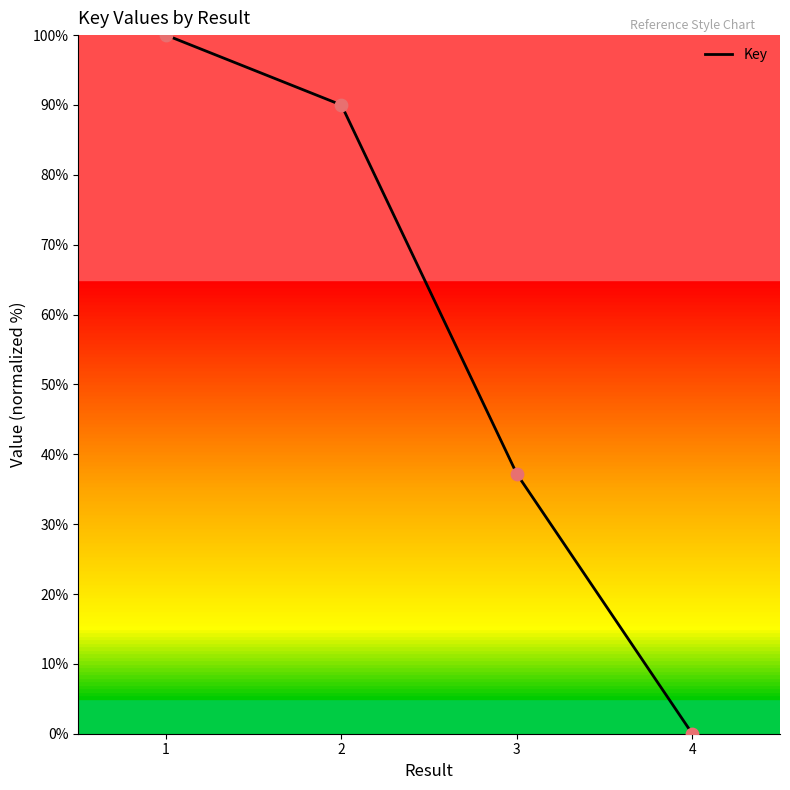

Between 4 and 3, which is larger?

3